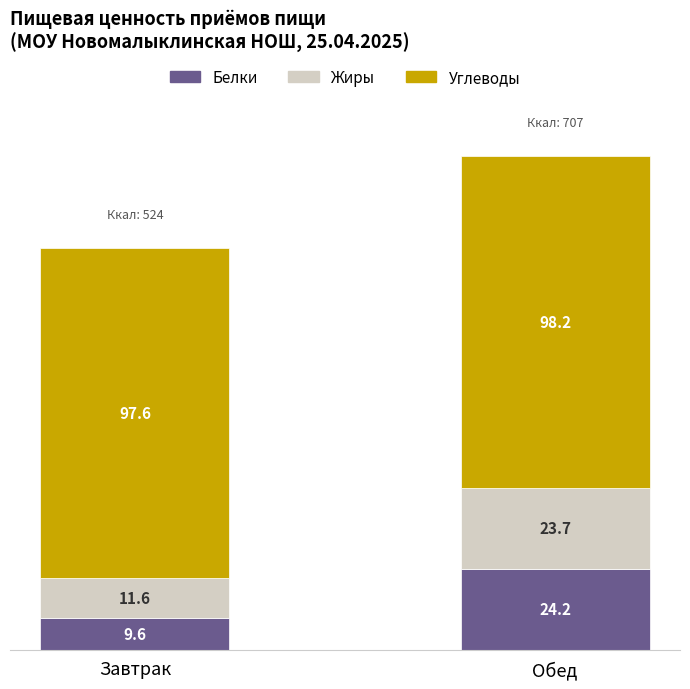

At which category is the sum across all series the highest?

Обед